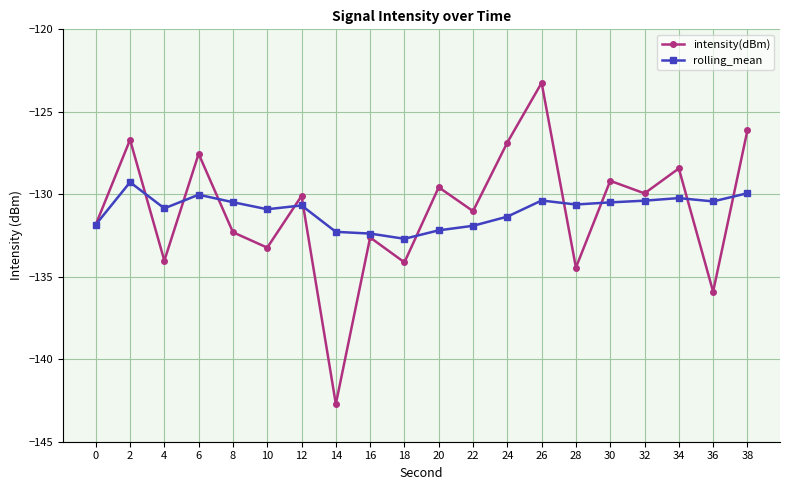

Between 26 and 34, which series saw the biggest shift?

intensity(dBm)